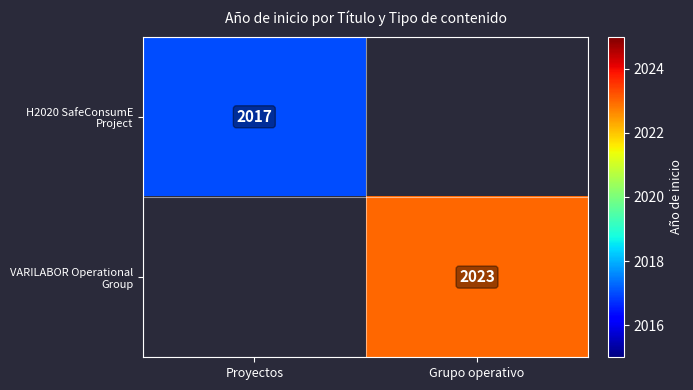

Is the value of H2020 SafeConsumE Project at Grupo operativo greater than the value of VARILABOR Operational Group at Proyectos?

No